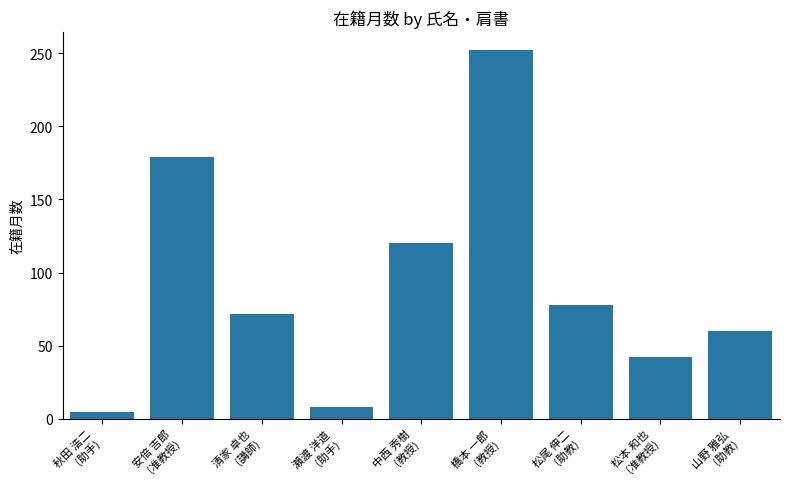

What is the minimum value shown in the chart?

5